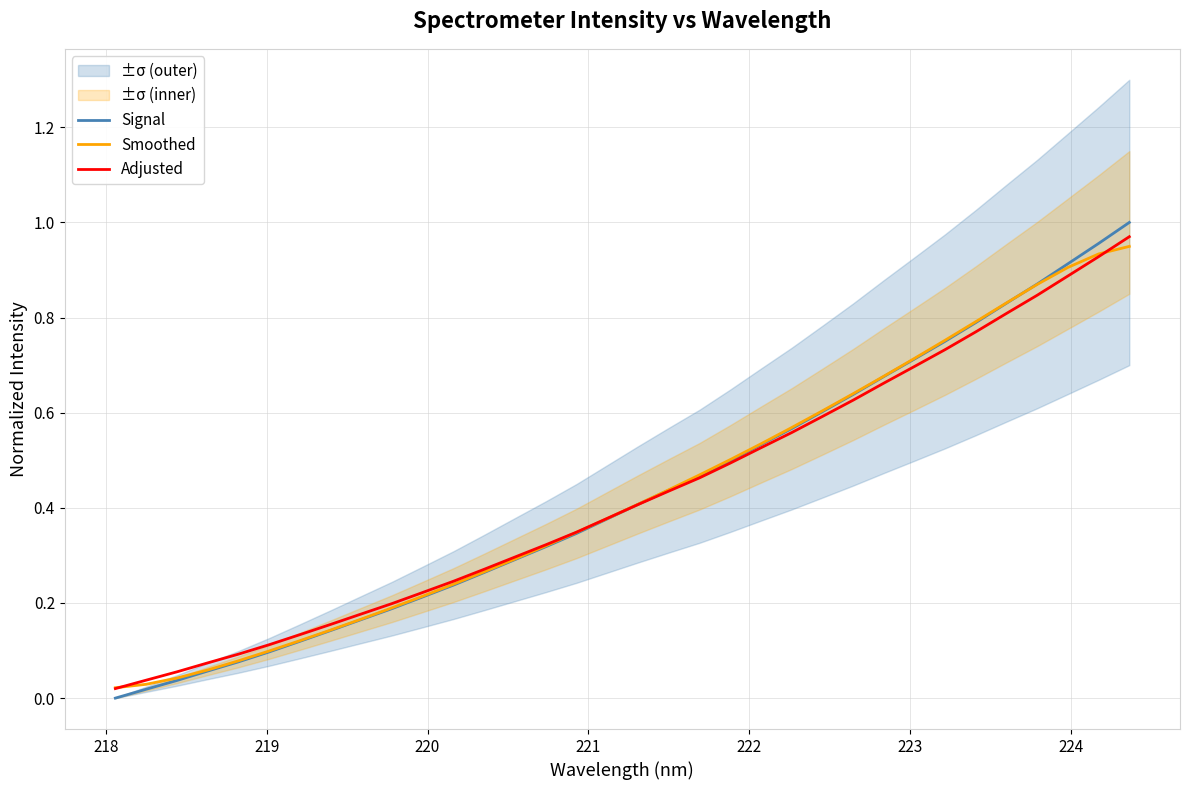

Does the chart display data point markers on the line(s)?

No